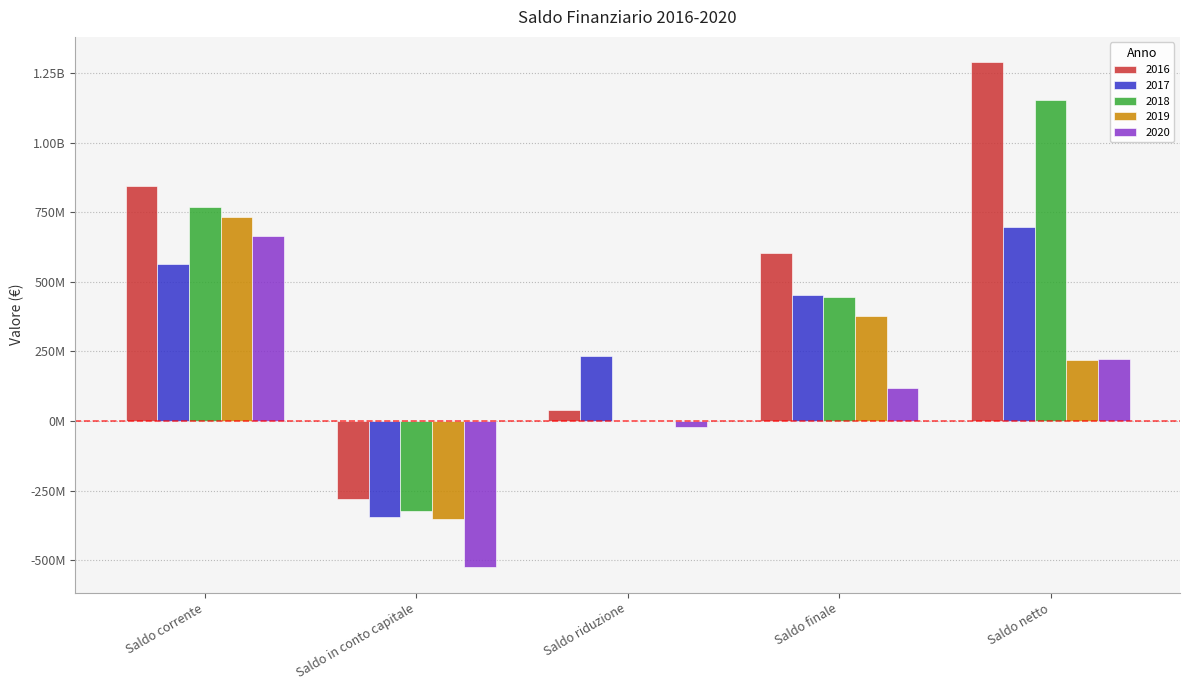

Rank the series by their maximum value, from lowest to highest.

2020, 2017, 2019, 2018, 2016